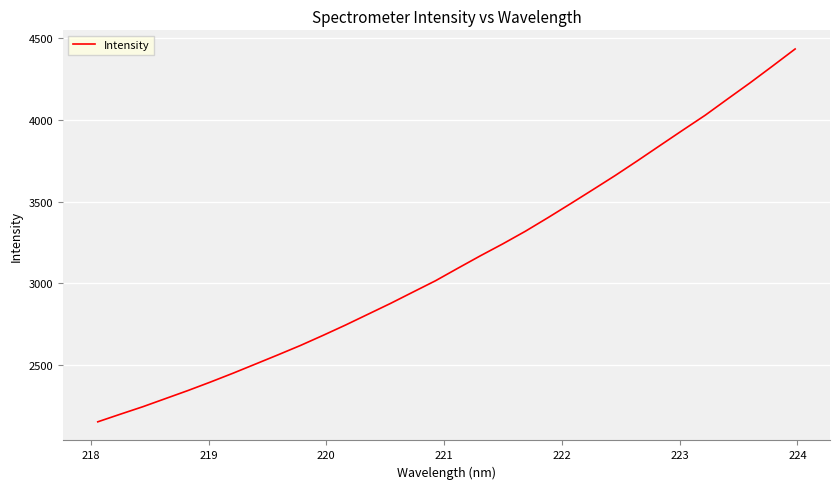

What is the minimum value shown in the chart?

2154.6